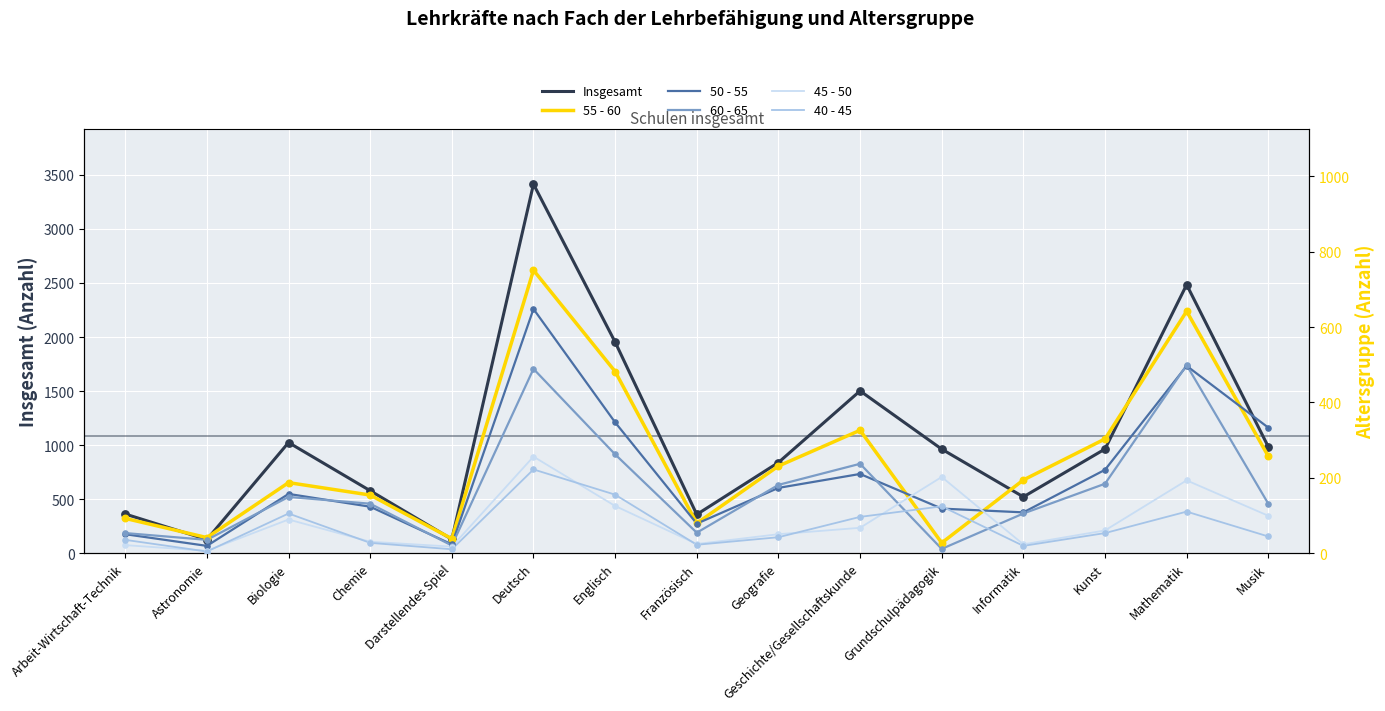

Which series has the widest spread of Y values?

Insgesamt